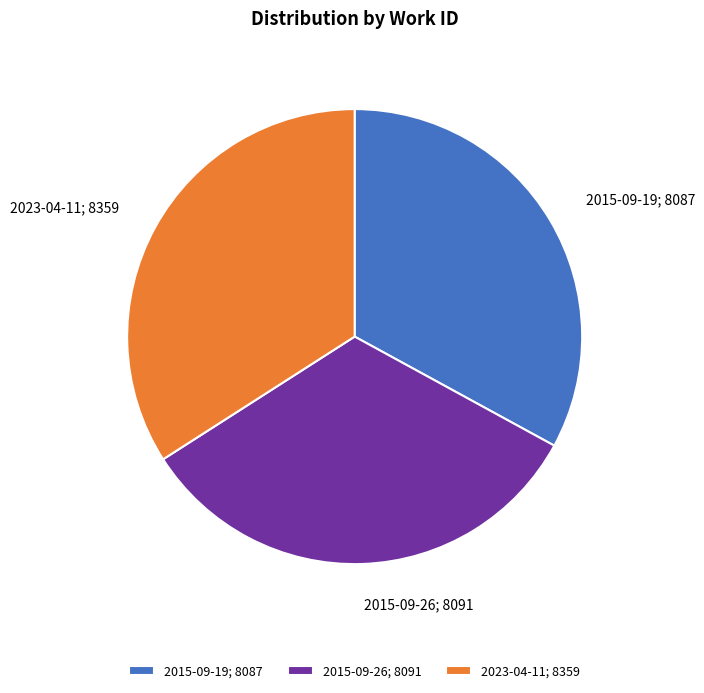

How many segments does this pie chart have?

3